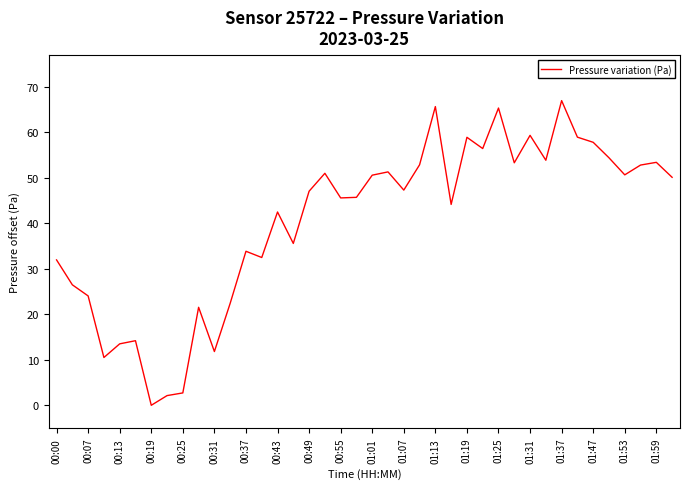

What is the maximum value shown in the chart?

66.9